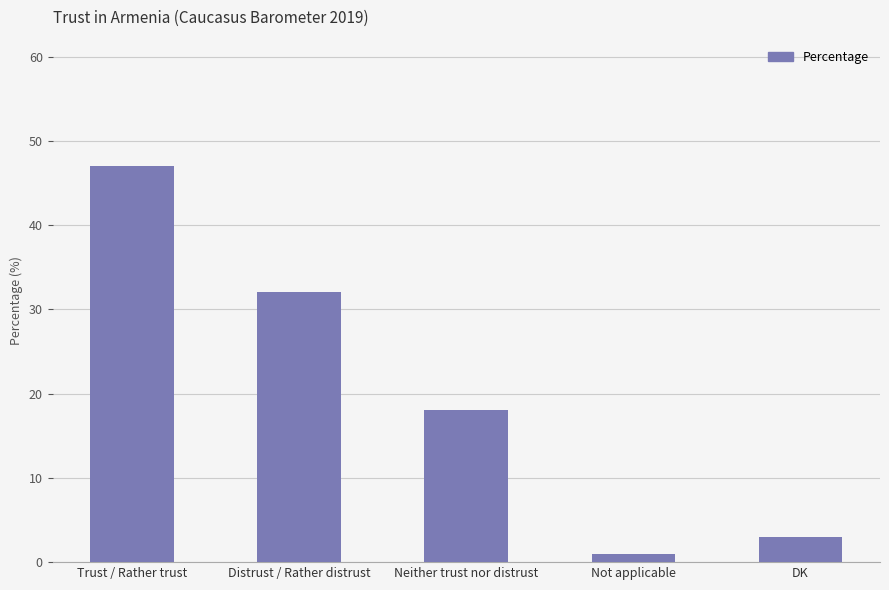

Is it true that the value at Distrust / Rather distrust is 32?

True